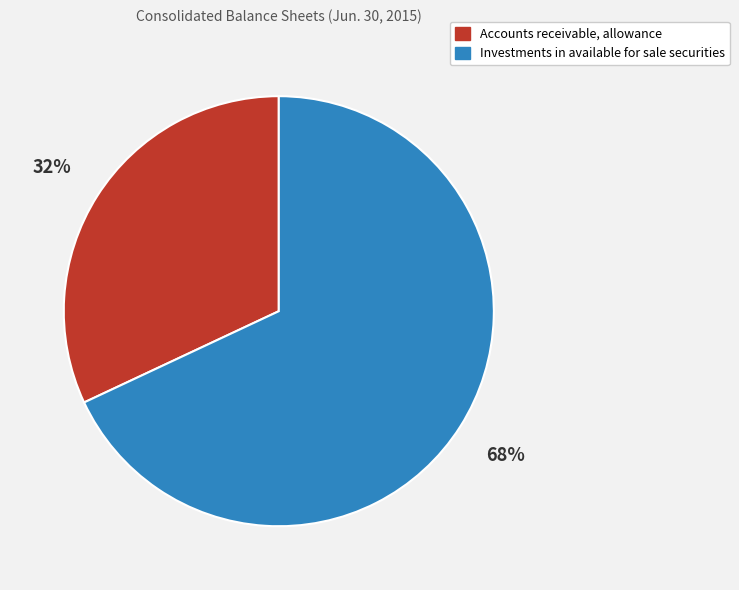

Is the sum of Accounts receivable, allowance and Investments in available for sale securities greater than half?

Yes